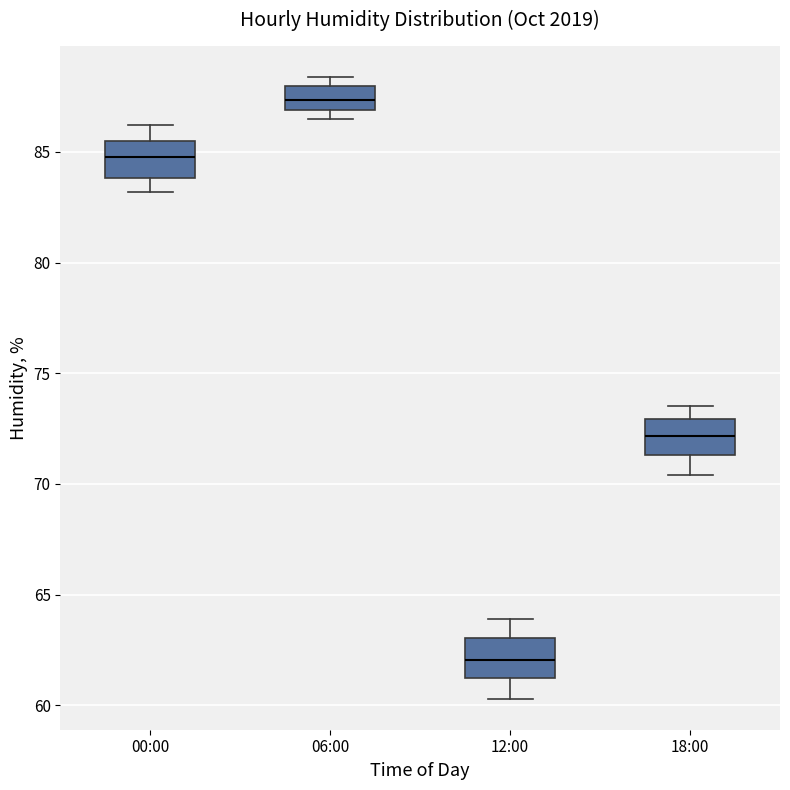

Which box's median line is the lowest?

12:00